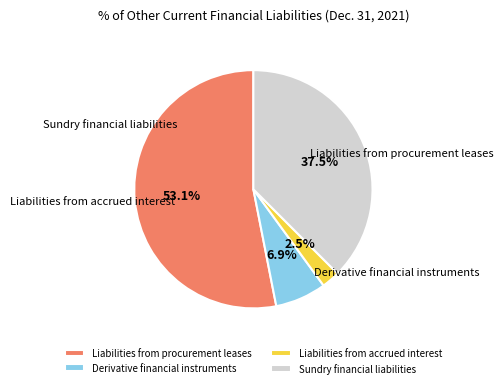

What is the ratio of the value at Sundry financial liabilities to the value at Liabilities from procurement leases?

0.7